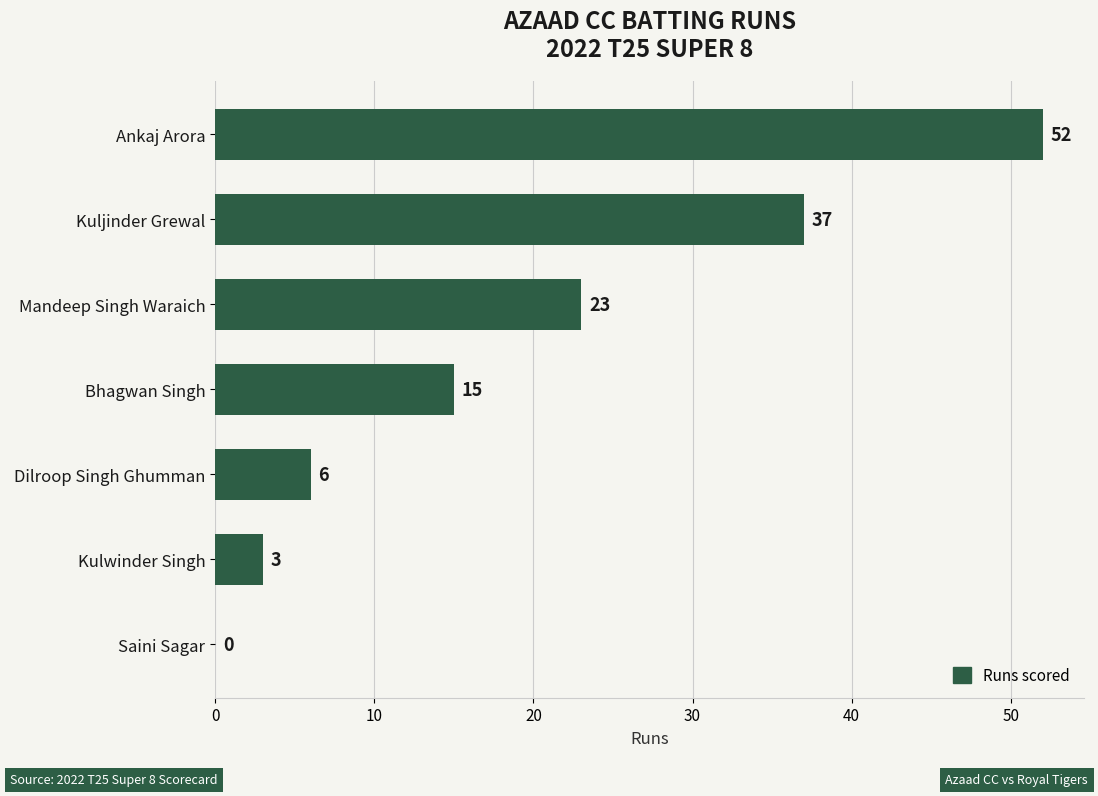

What is the sum of all values?

136